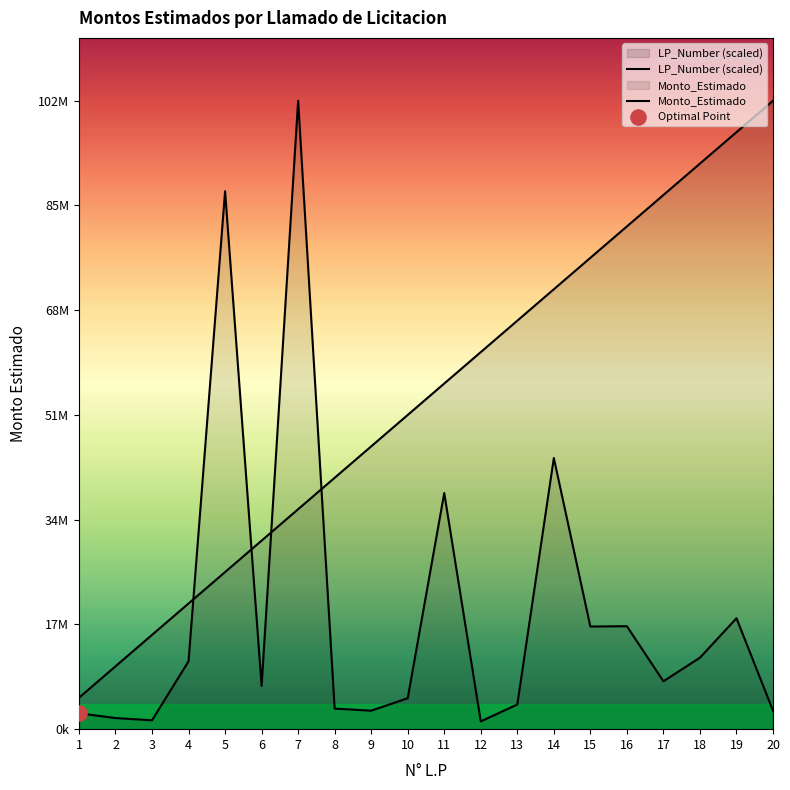

At how many categories does at least one series exceed 31232663?

15